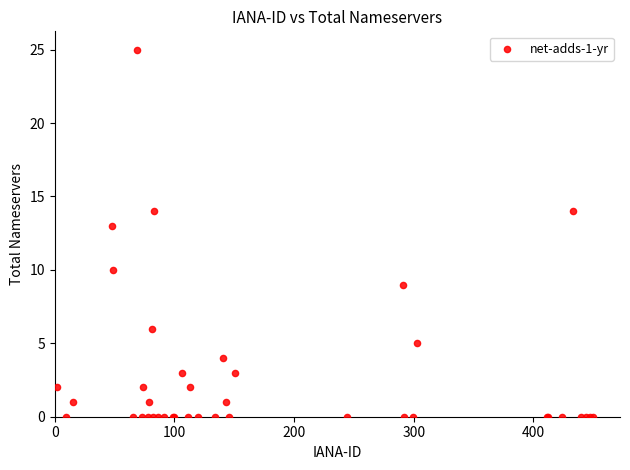

What Y value in the scatter plot is closest to 12?

13